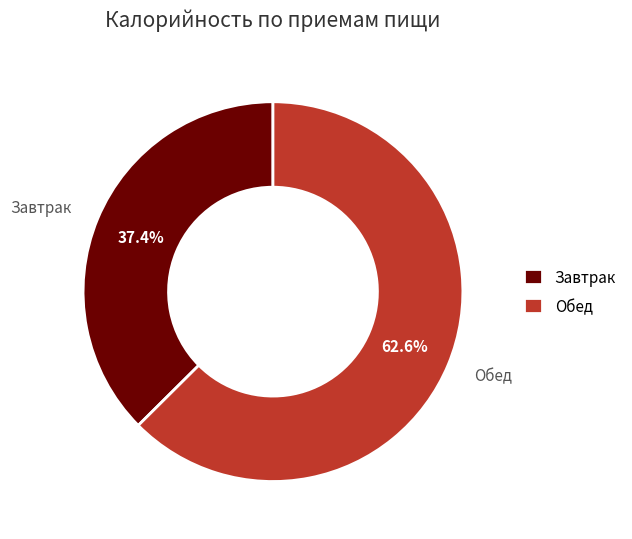

To the nearest percent, what is the difference between the largest and smallest slice percentages?

25%